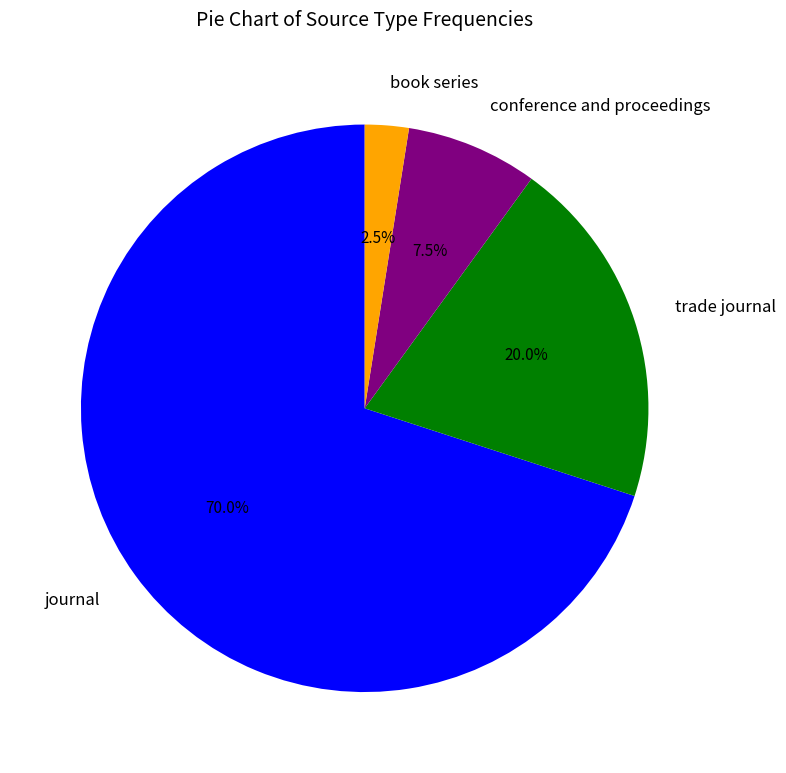

How many slices are in this pie chart?

4